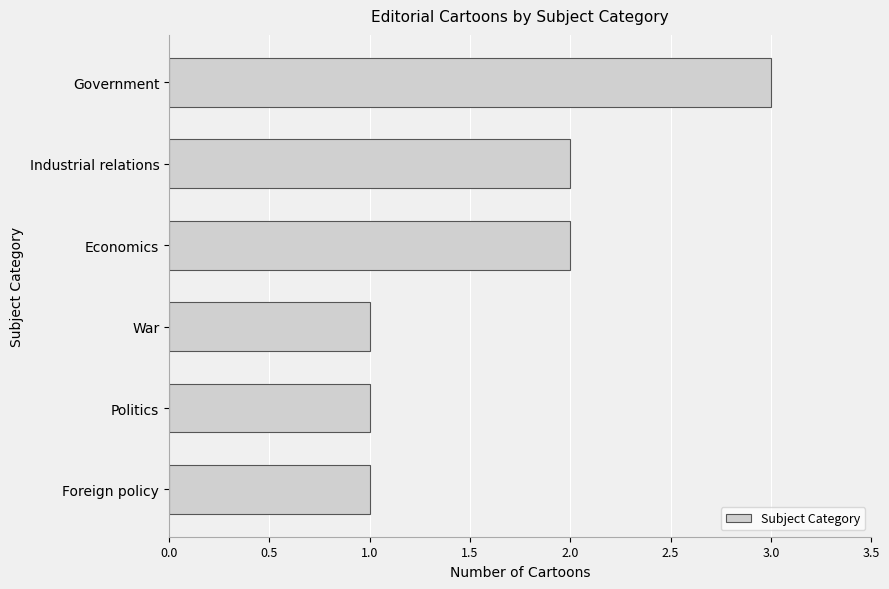

What is the sum of all values?

10